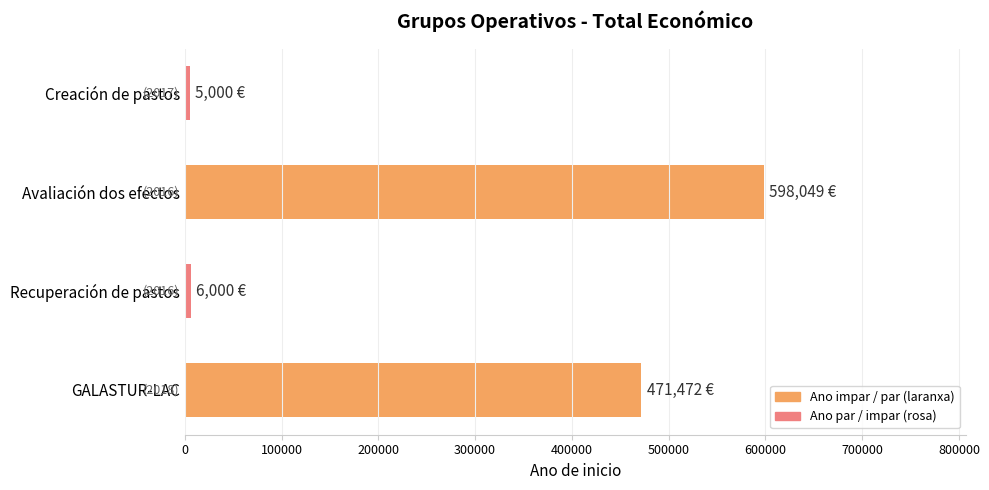

Count the number of categories in the chart.

4